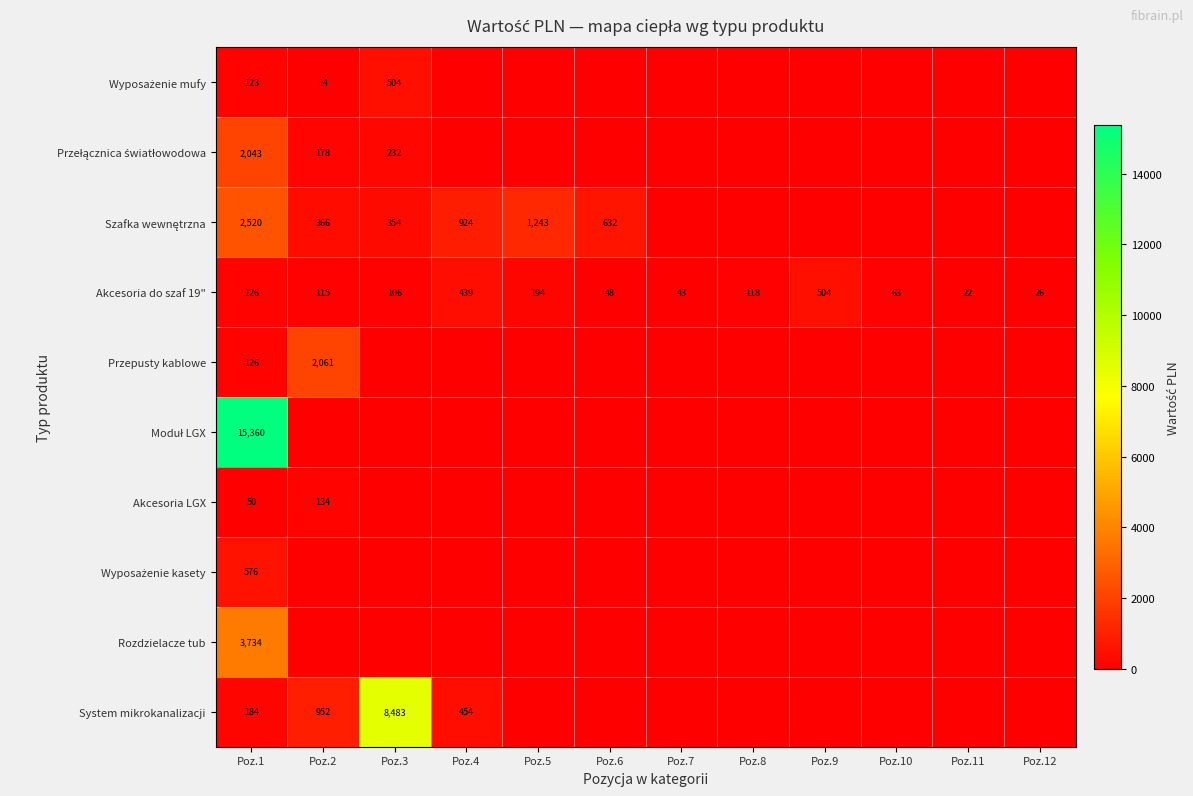

Rank the categories by Akcesoria do szaf 19" value from highest to lowest.

Poz.9, Poz.4, Poz.5, Poz.1, Poz.8, Poz.2, Poz.3, Poz.10, Poz.6, Poz.7, Poz.12, Poz.11